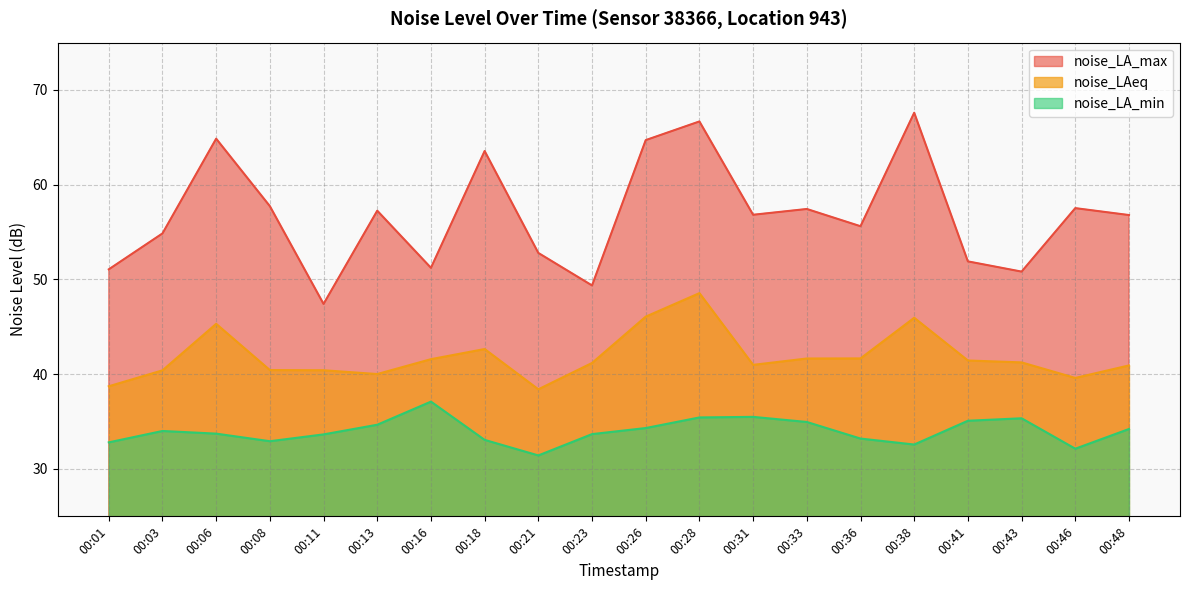

What is the difference between the noise_LAeq values at 00:36 and 00:01?

2.9